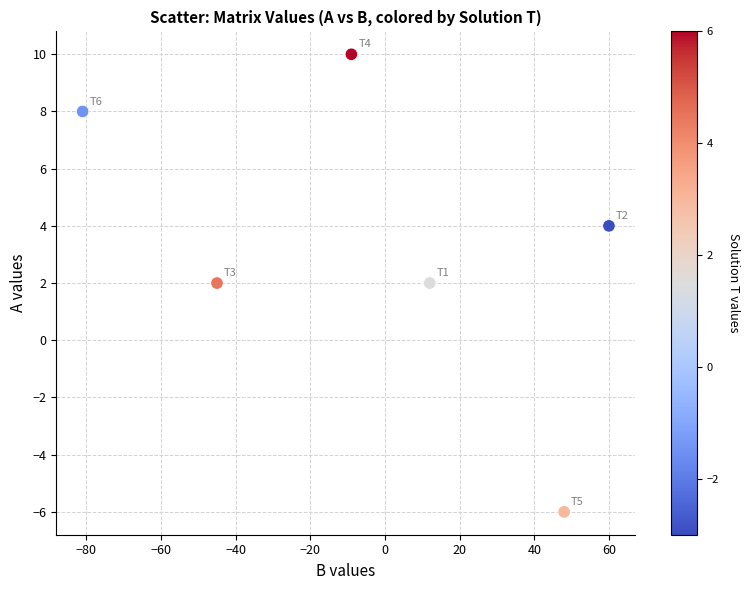

What is the range of Y values (max minus min)?

16